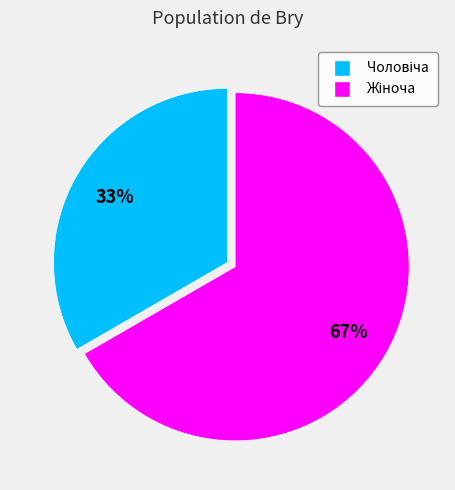

To the nearest percent, what is the average slice percentage?

50%